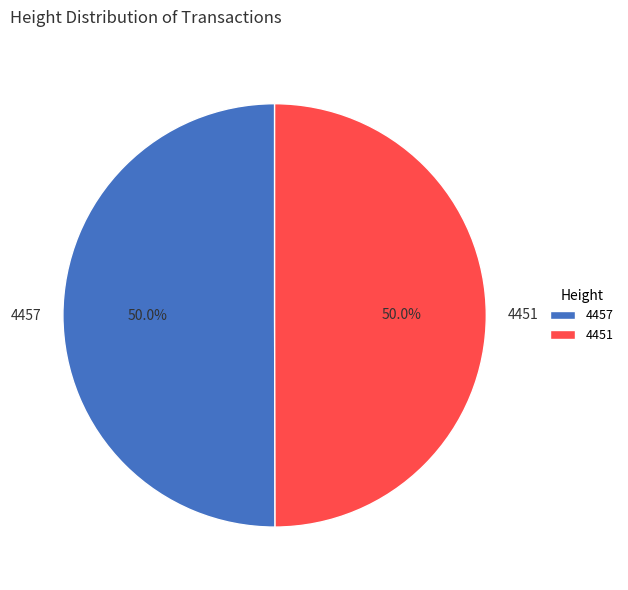

What percentage is the 4451 slice, to the nearest percent?

50%